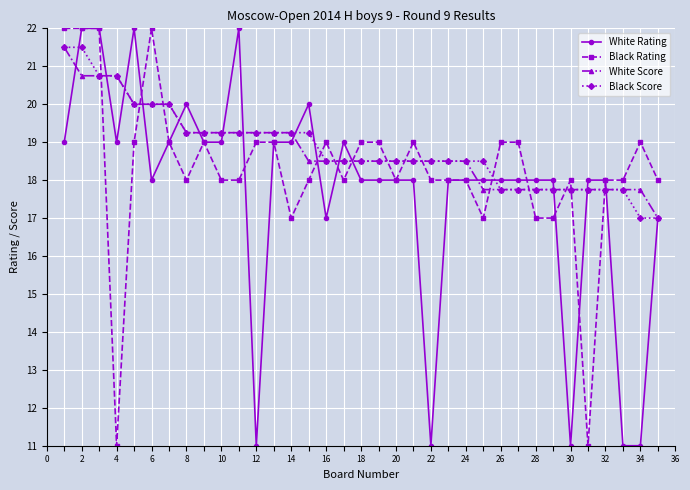

Which series ends up on top after the final intersection of Black Rating and Black Score?

Black Rating